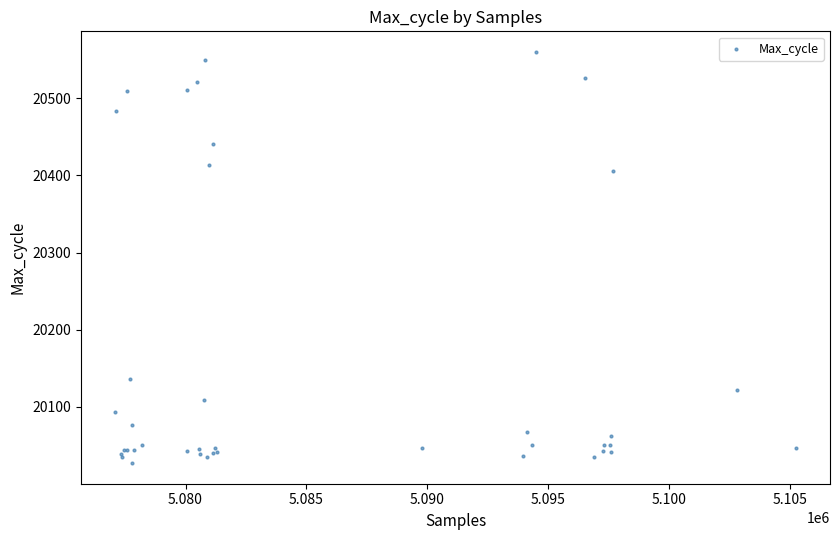

What Y value in the scatter plot is closest to 20293?

20405